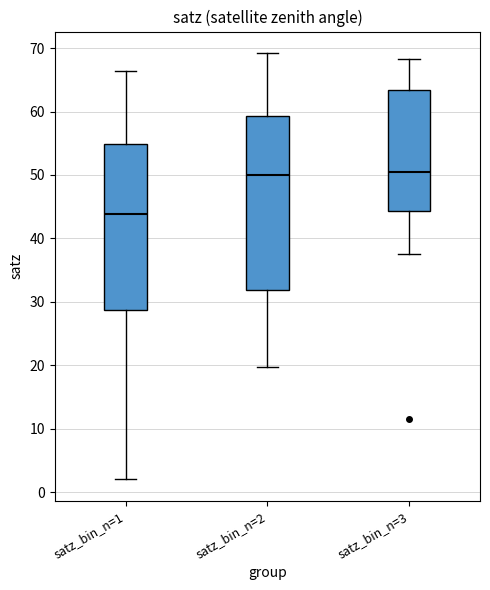

Reading left to right, read every box against the y-axis: the position of its median line, the range the box covers, and the ends of its whiskers. The values are not printed on the chart, so give them approximately, as read against the axis.

satz_bin_n=1: median 44, box 29 to 55, whiskers 2 to 66
satz_bin_n=2: median 50, box 32 to 59, whiskers 20 to 69
satz_bin_n=3: median 50, box 44 to 63, whiskers 38 to 68